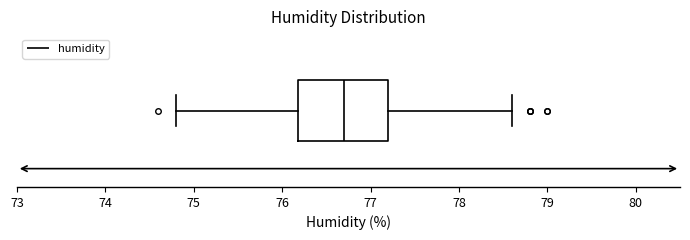

Read this box plot against the x-axis: the position of the median line, the range covered by the box, and the ends of both whiskers. The values are not printed on the chart, so give them approximately, as read against the axis.

median 76.7, box 76.2 to 77.2, whiskers 74.8 to 78.6